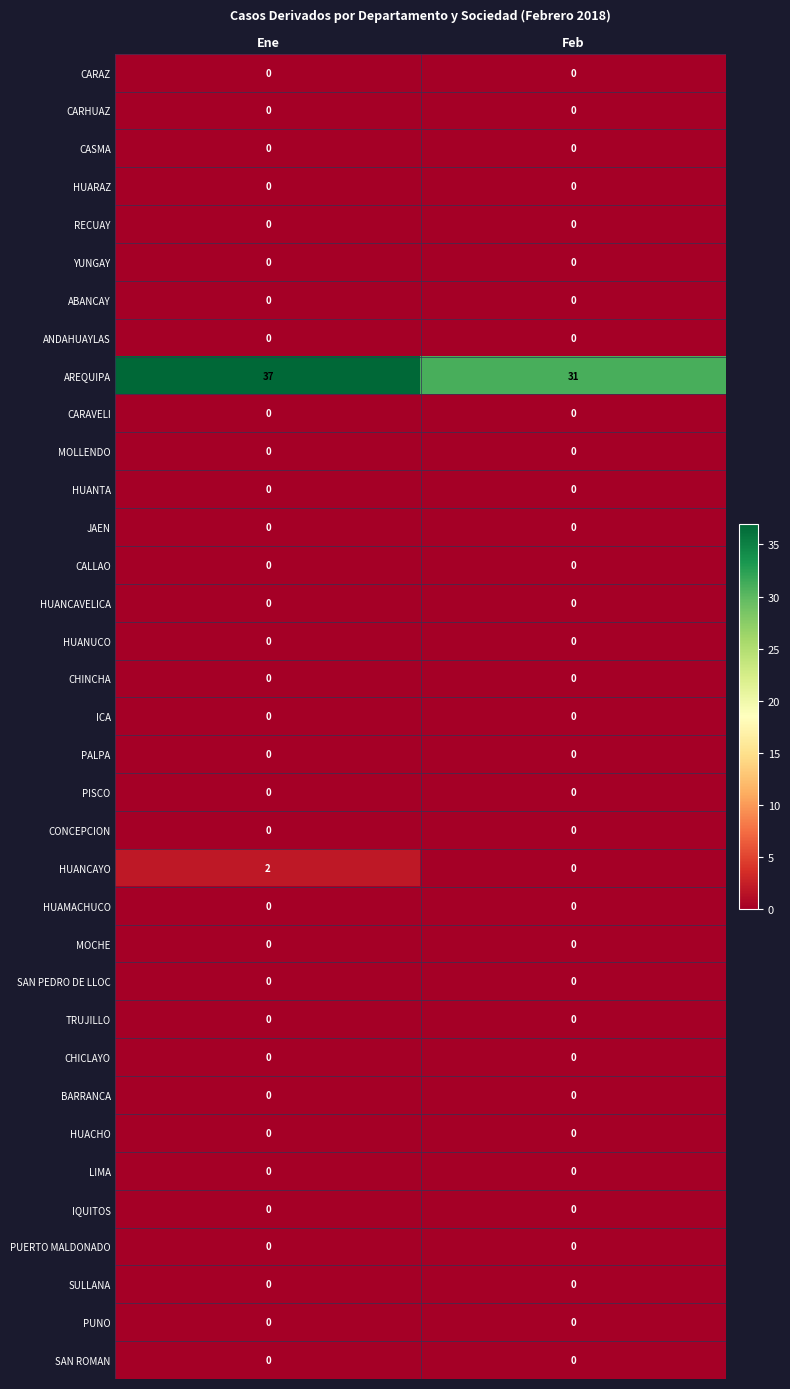

What is the greatest value displayed?

37